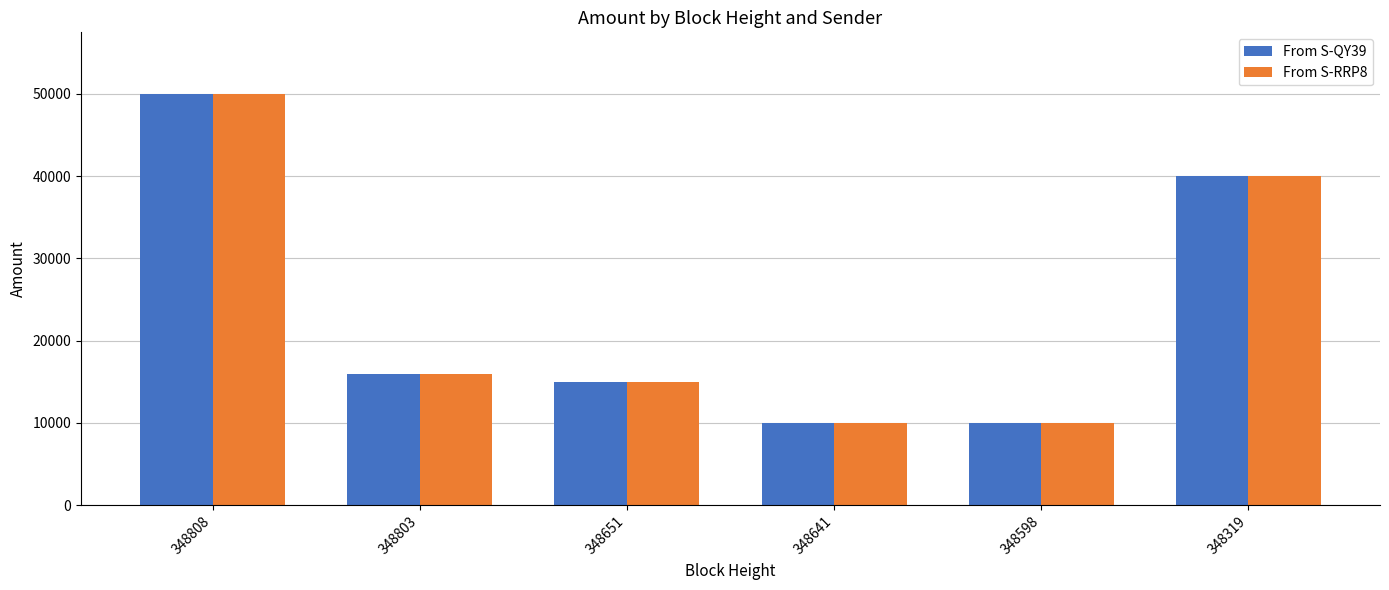

Reading left to right, transcribe all the data shown in this chart.

From S-QY39: 49994	15994	14994	9994	9994	39994
From S-RRP8: 49995	15995	14995	9995	9995	39995